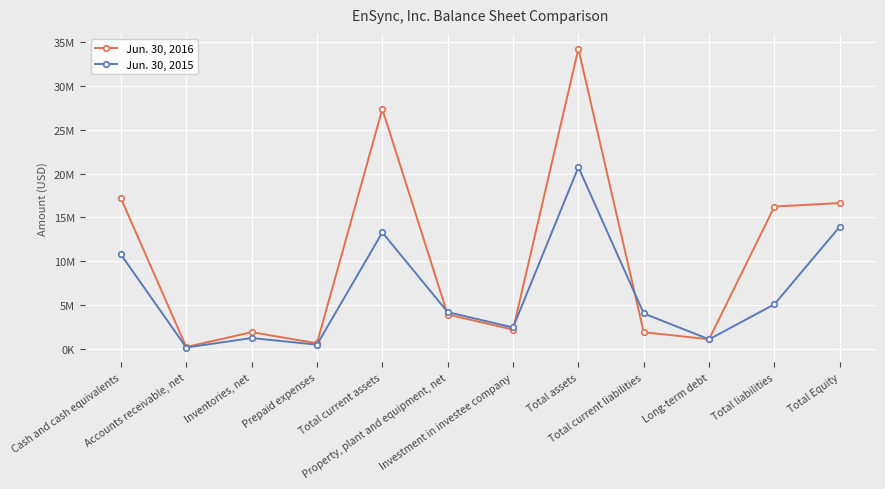

List the series in order of their overall mean, lowest first.

Jun. 30, 2015, Jun. 30, 2016